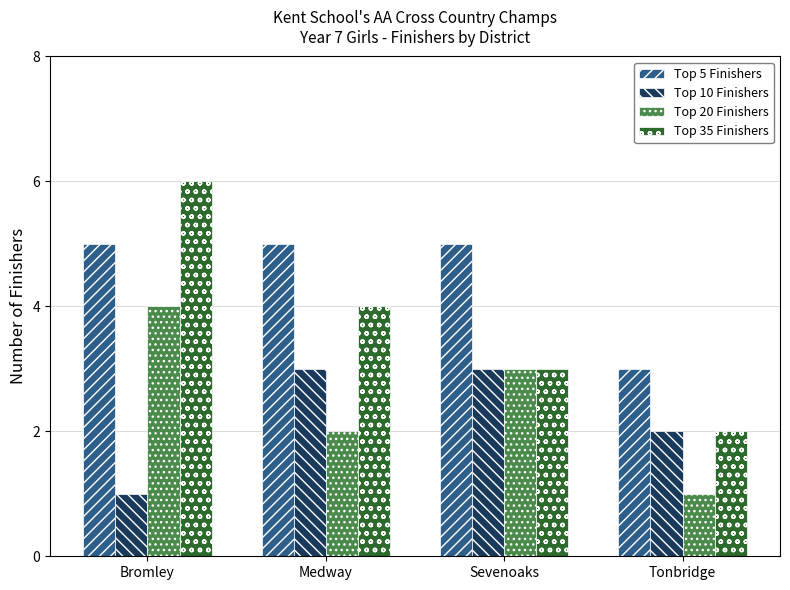

Which series has the widest spread of values?

Top 35 Finishers